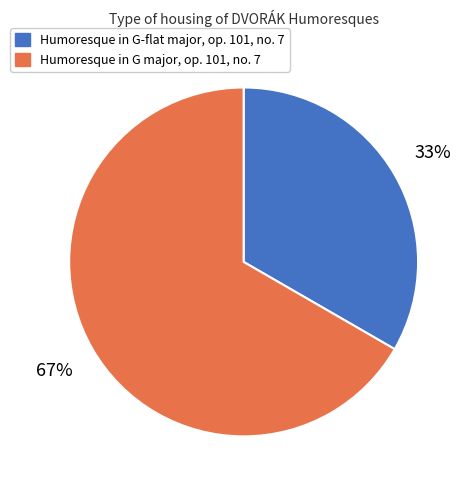

To the nearest percent, what percentage of the pie is Humoresque in G-flat major, op. 101, no. 7?

33%